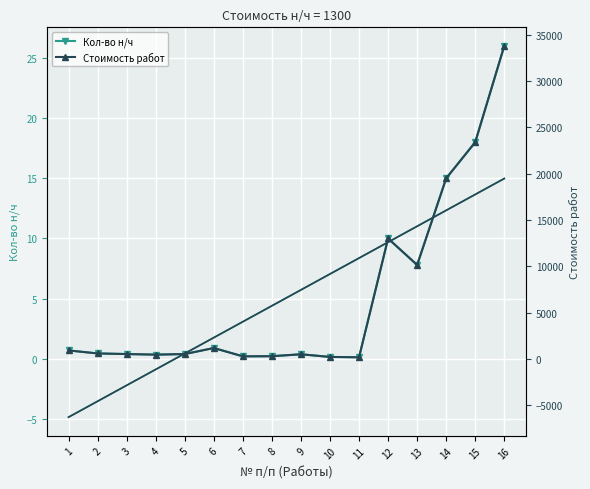

Reading left to right, what are all the values shown in this chart?

Кол-во н/ч: 0.7	0.5	0.4	0.3	0.4	0.9	0.2	0.2	0.4	0.2	0.1	10.0	7.8	15.0	18.0	26.0
Тренд н/ч: -4.8	-3.5	-2.2	-0.9	0.4	1.8	3.1	4.4	5.7	7.1	8.4	9.7	11.0	12.3	13.7	15.0
Стоимость работ: 910.0	585.0	520.0	455.0	520.0	1170.0	273.0	286.0	494.0	208.0	169.0	13000.0	10140.0	19500.0	23400.0	33800.0
Тренд стоимость: -6295.8	-4577.8	-2859.8	-1141.7	576.3	2294.3	4012.3	5730.4	7448.4	9166.4	10884.4	12602.5	14320.5	16038.5	17756.5	19474.6